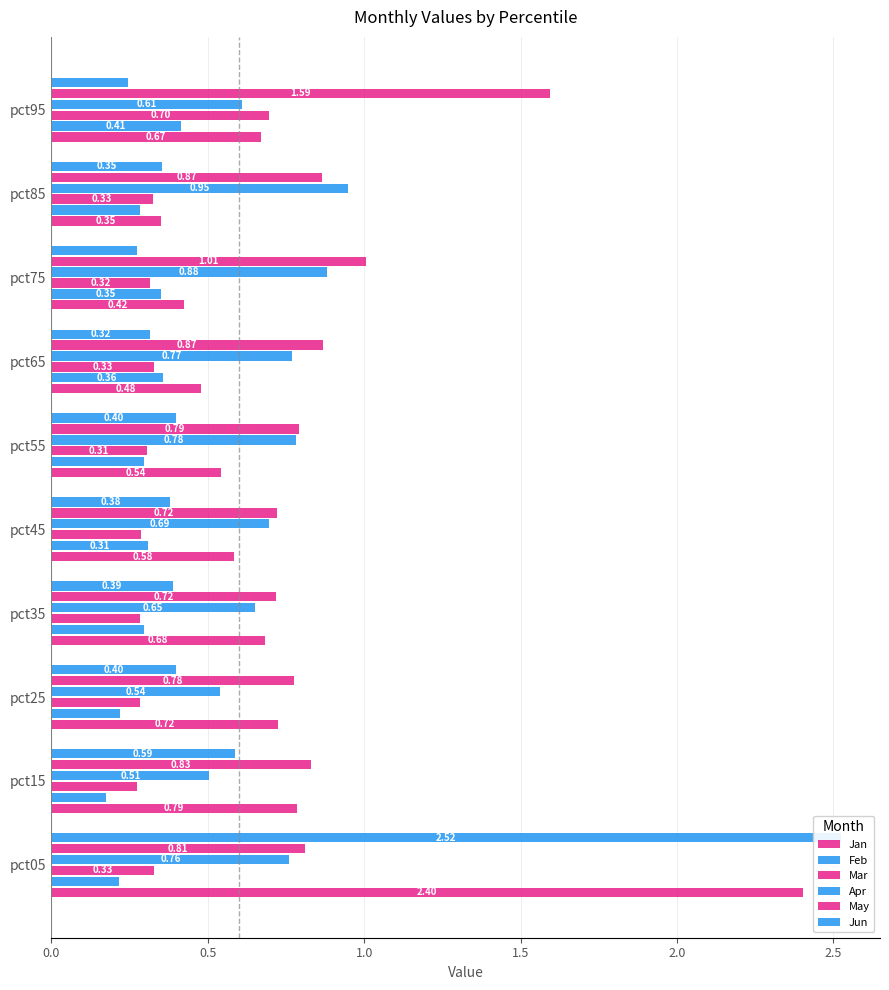

What is the average value of the Apr series?

0.7